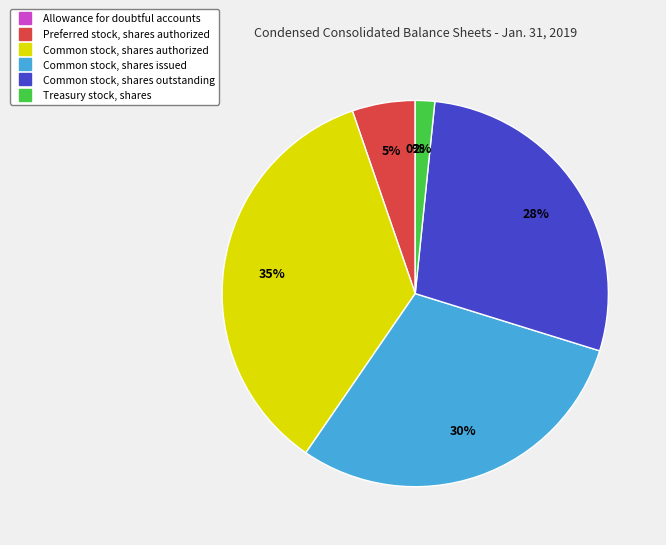

Does any single category account for the majority?

No